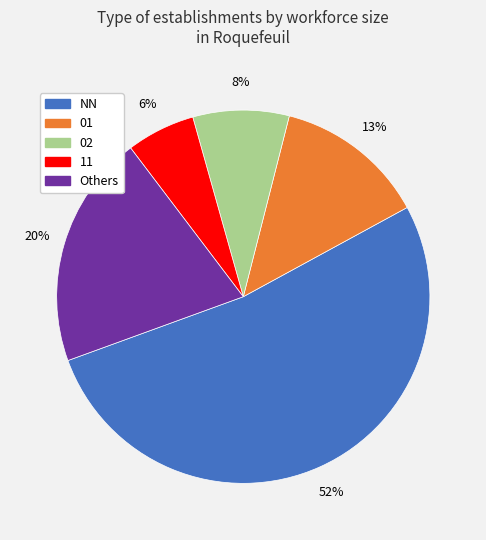

Is there any slice that represents more than half of the pie?

Yes